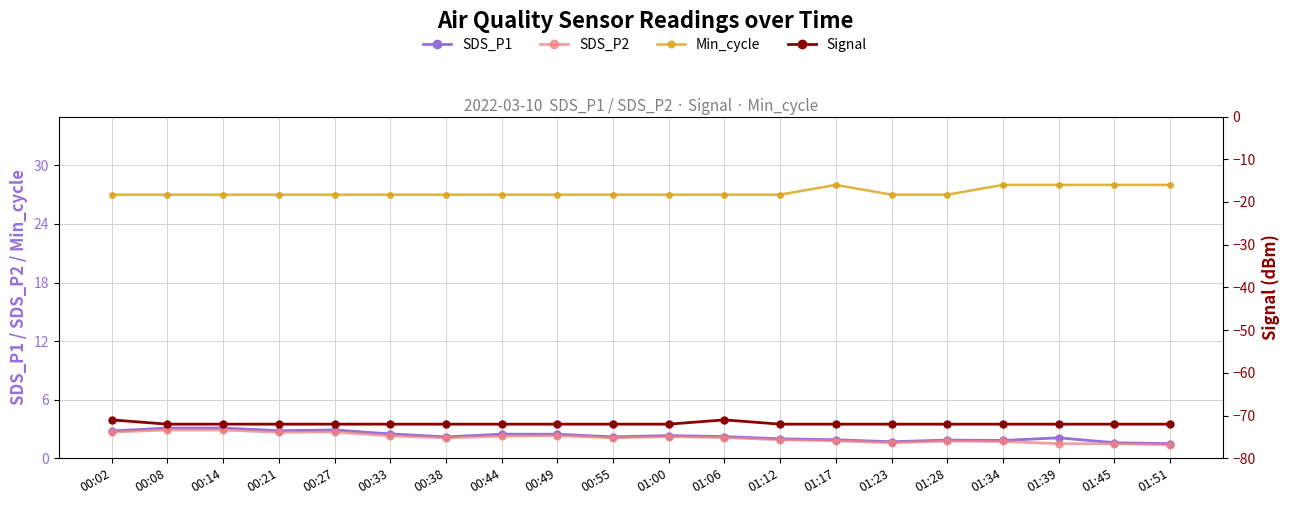

Is the value of Min_cycle at 00:38 greater than the value of Signal at 00:27?

Yes